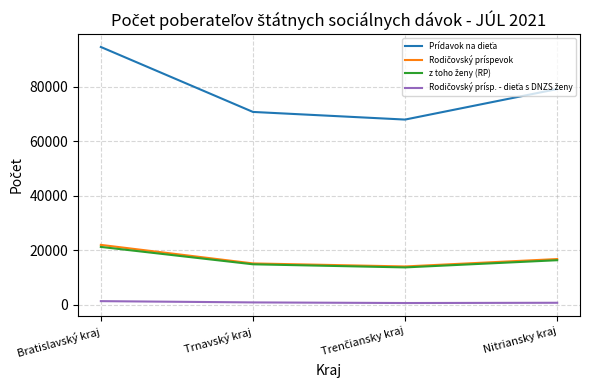

What is the greatest value displayed?

94609